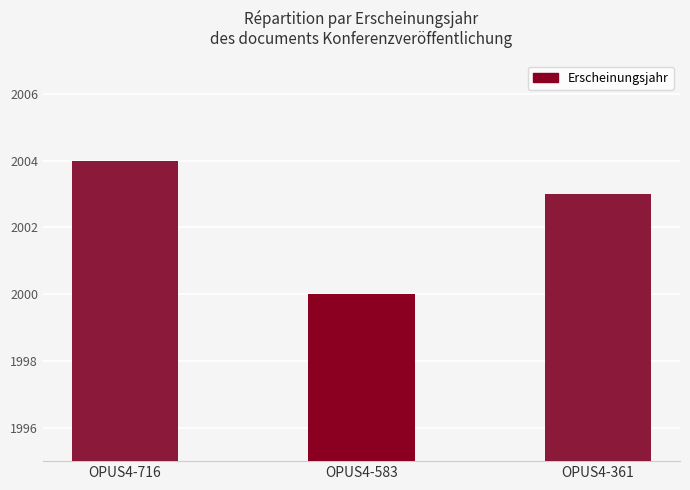

What is the maximum value shown in the chart?

2004